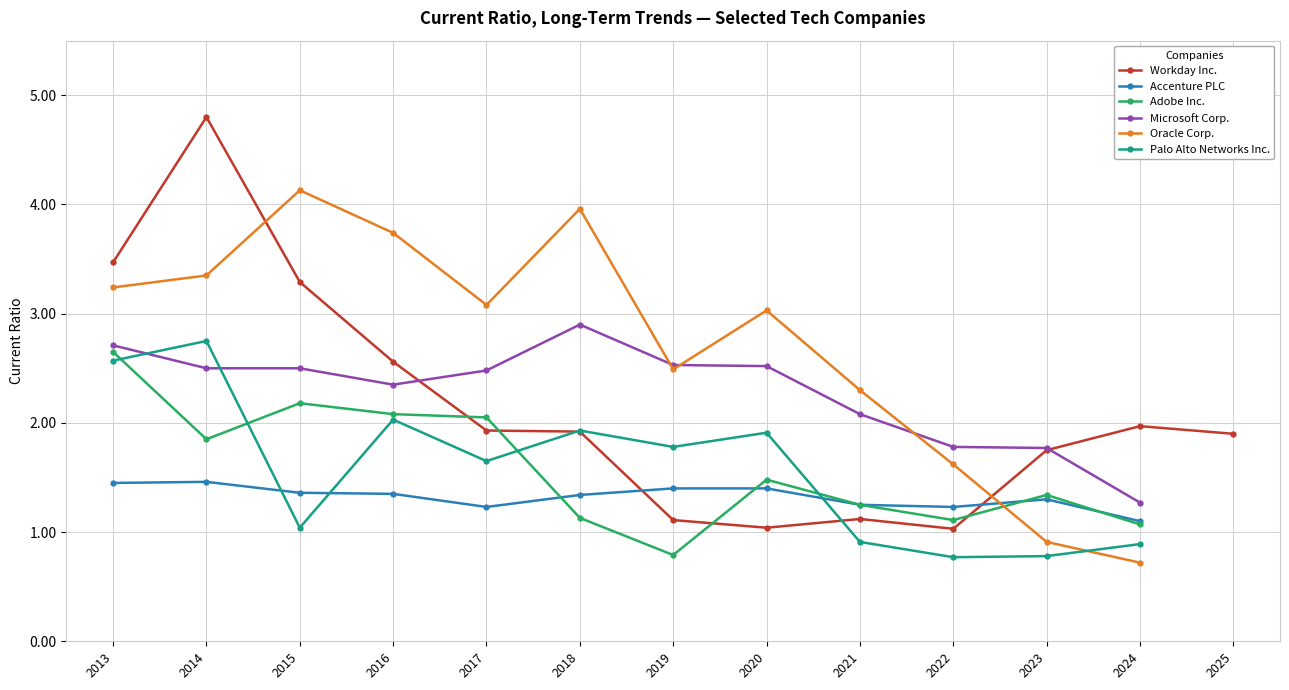

How many values in Accenture PLC are above zero?

12